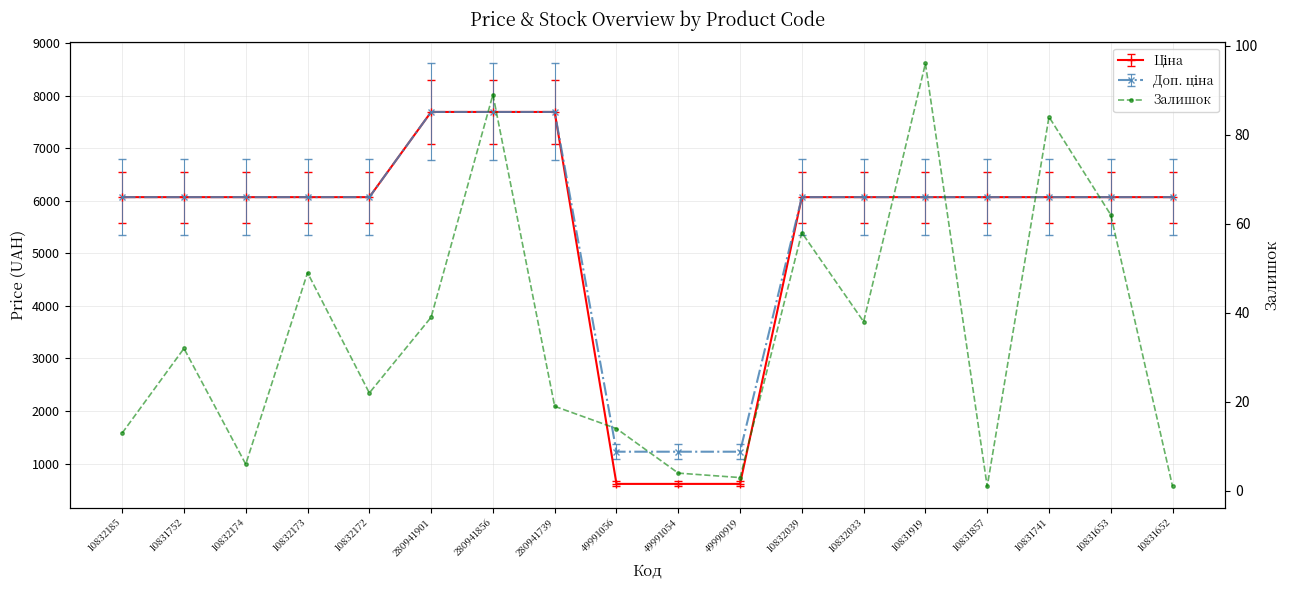

Where is the first local maximum?

10831752